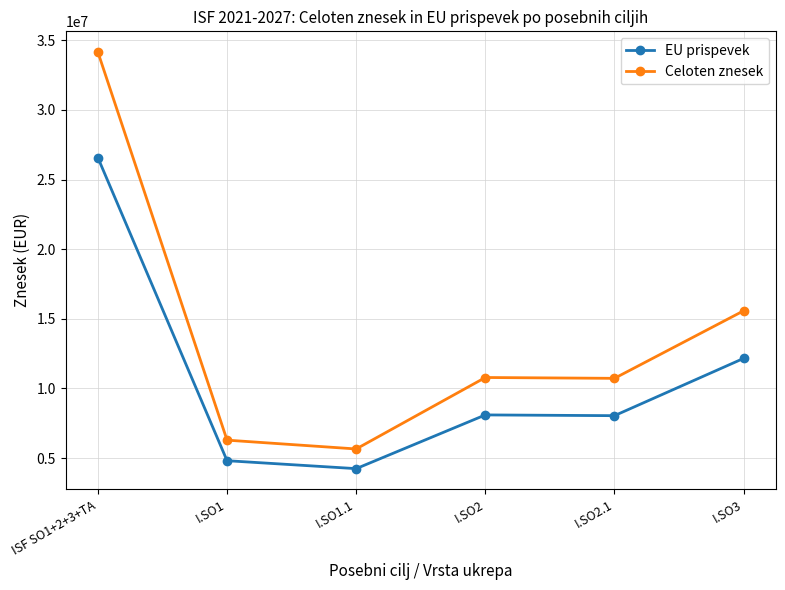

True or false: EU prispevek and Celoten znesek cross at least once.

False